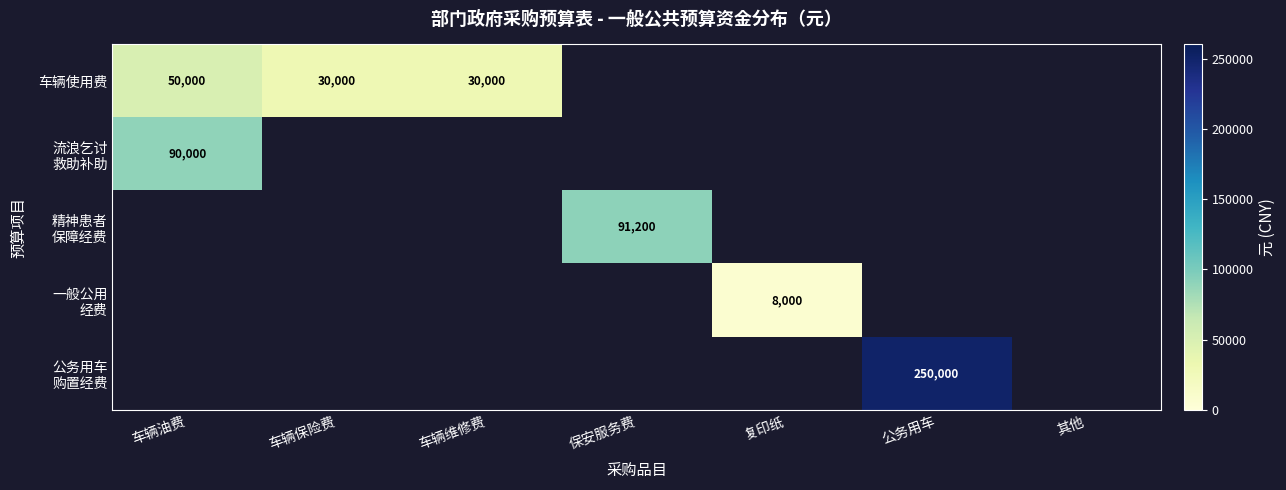

True or false: 车辆使用费 has a value of 18383 at 车辆油费.

False